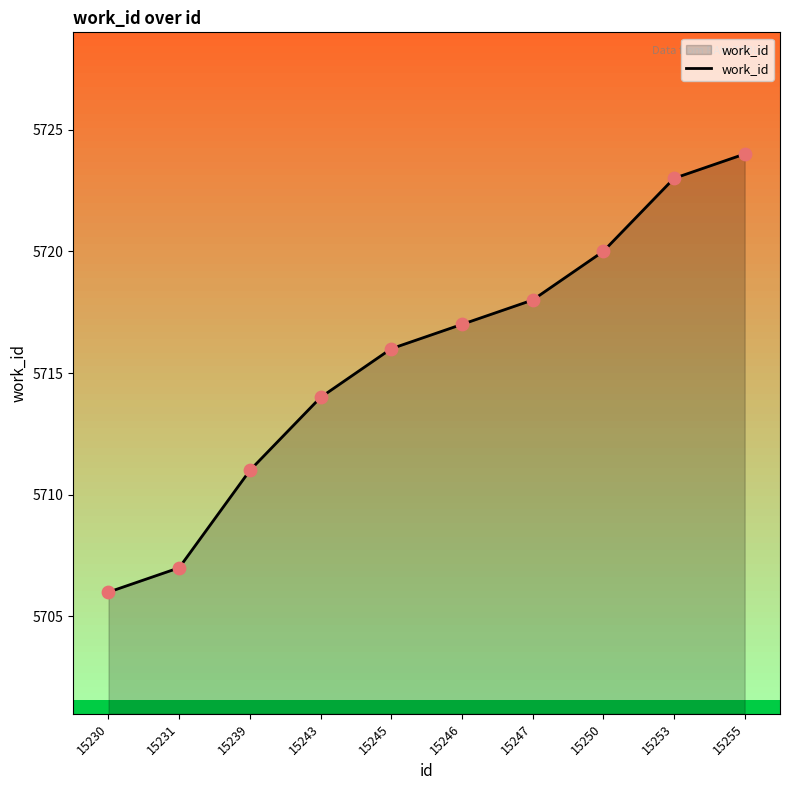

Approximately how many times larger is the value at 15230 compared to 15245?

1.0